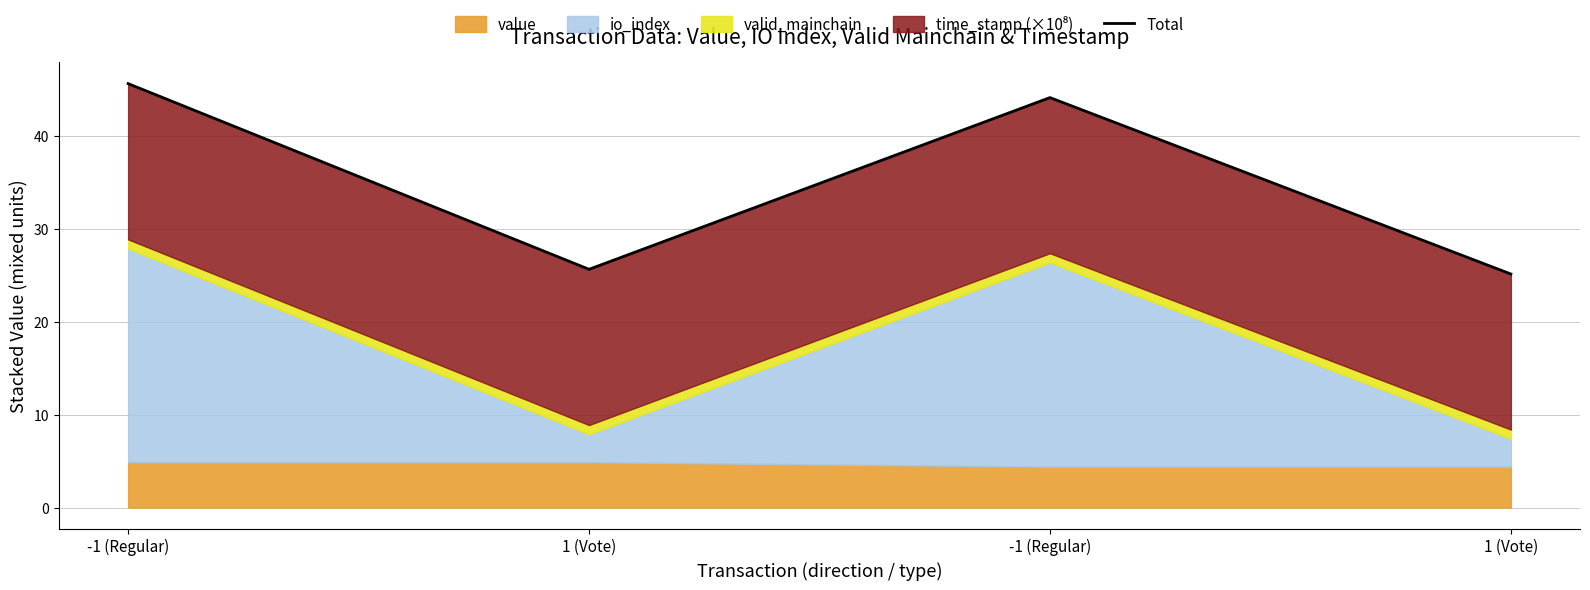

Between 1 (Vote) and -1 (Regular), which is larger?

-1 (Regular)